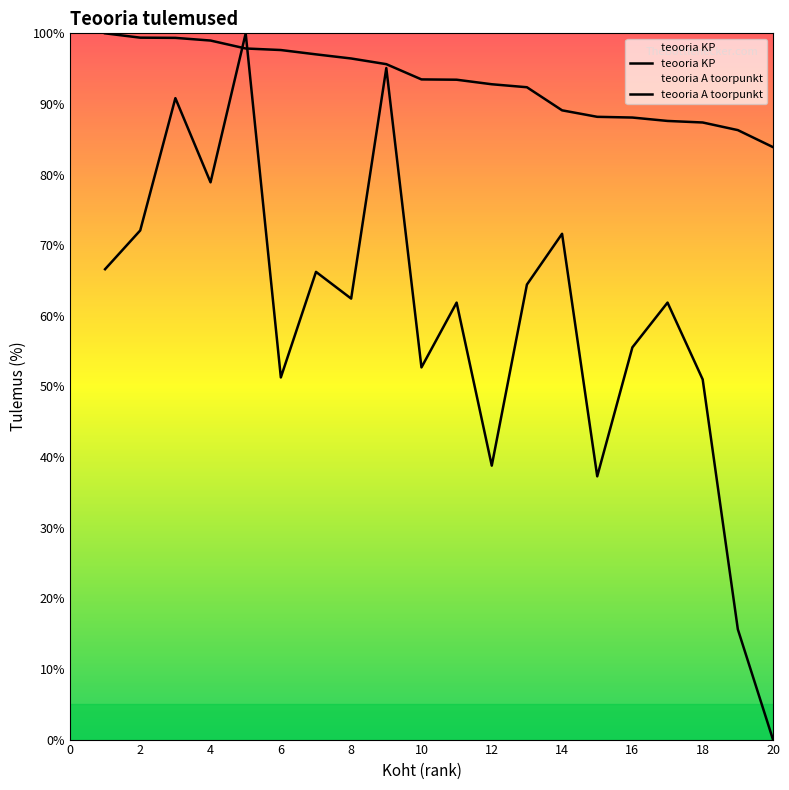

How many lines are shown in the chart?

2